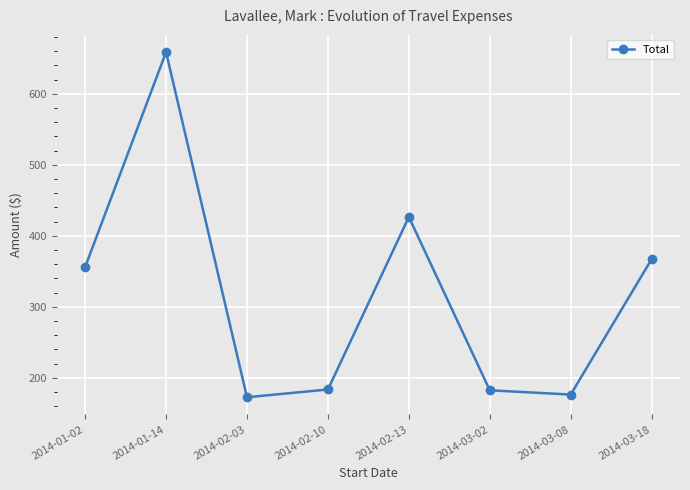

What is the greatest value displayed?

658.7